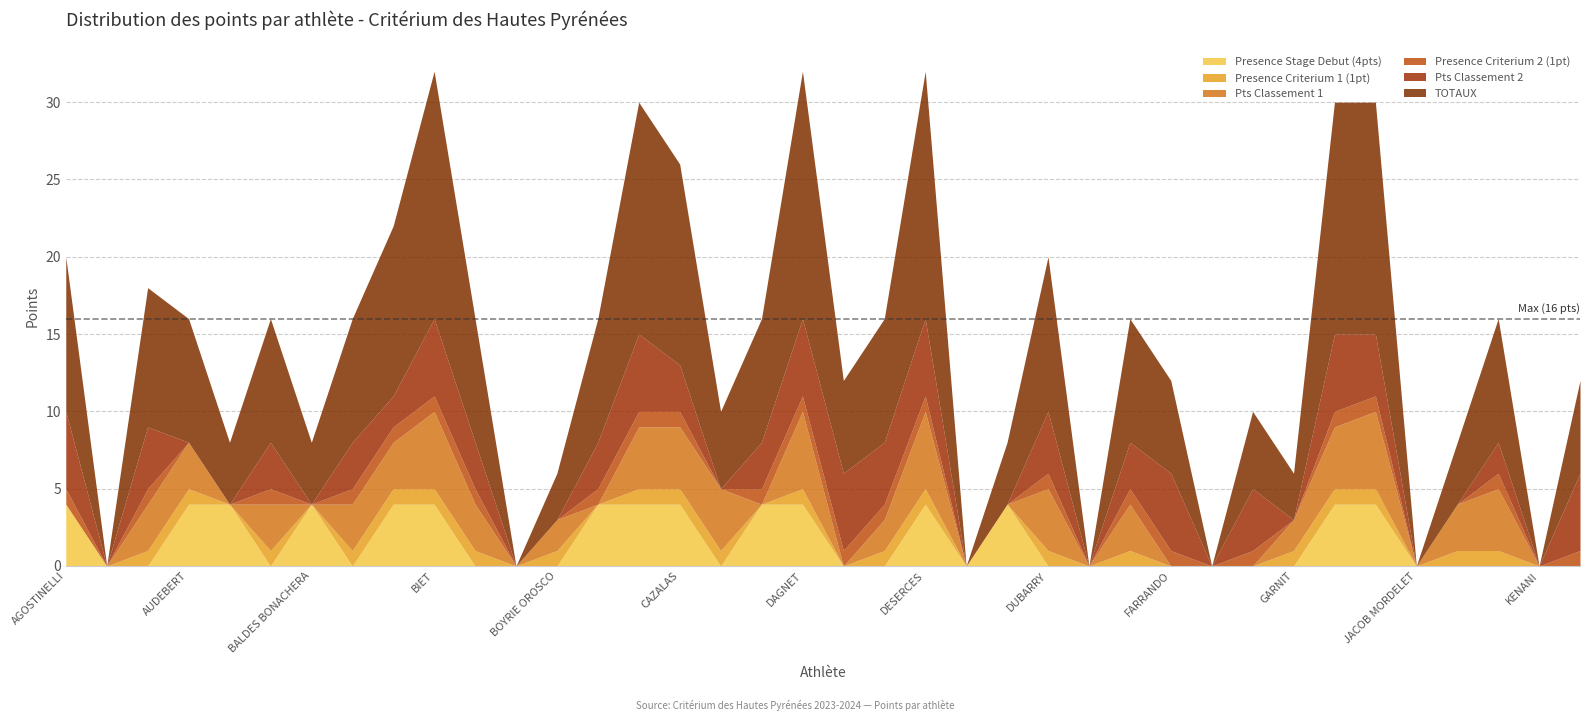

Between DEGOS KATKOFF and DUVAL, which is larger?

DEGOS KATKOFF